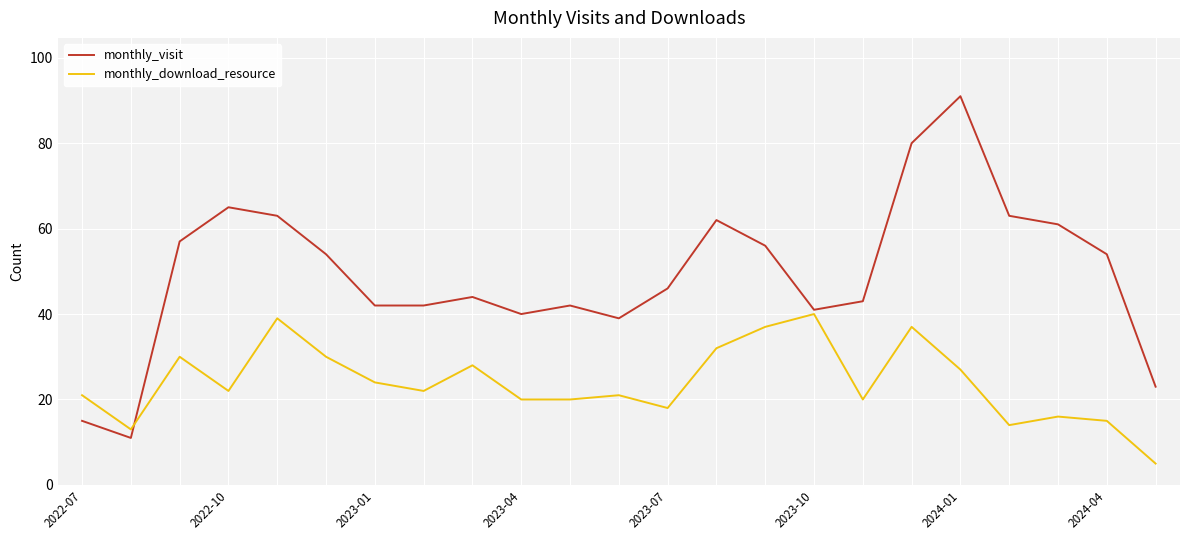

Which series has the largest total across all categories?

monthly_visit